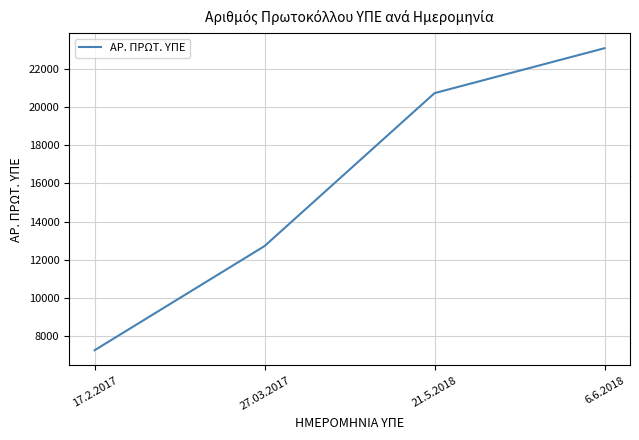

Rank the categories by value from lowest to highest.

17.2.2017, 27.03.2017, 21.5.2018, 6.6.2018